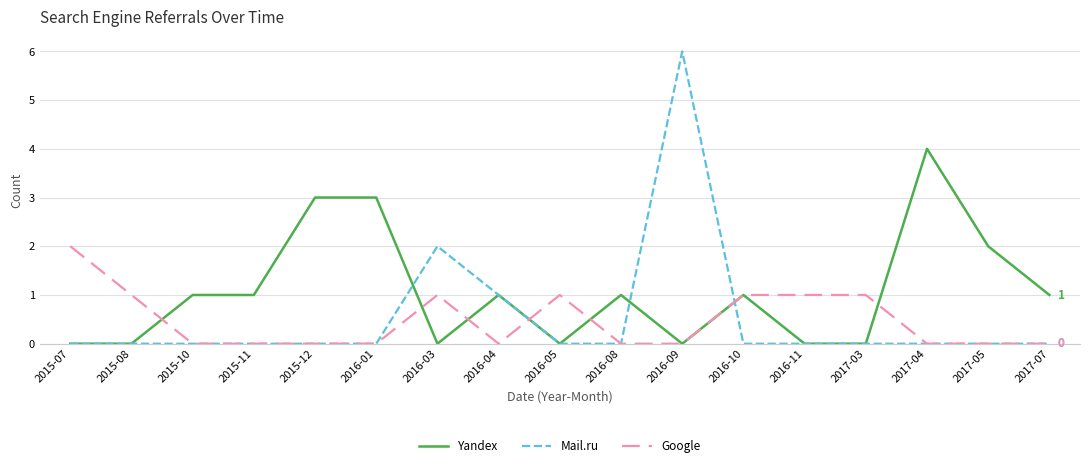

At which category is the sum across all series the highest?

2016-09